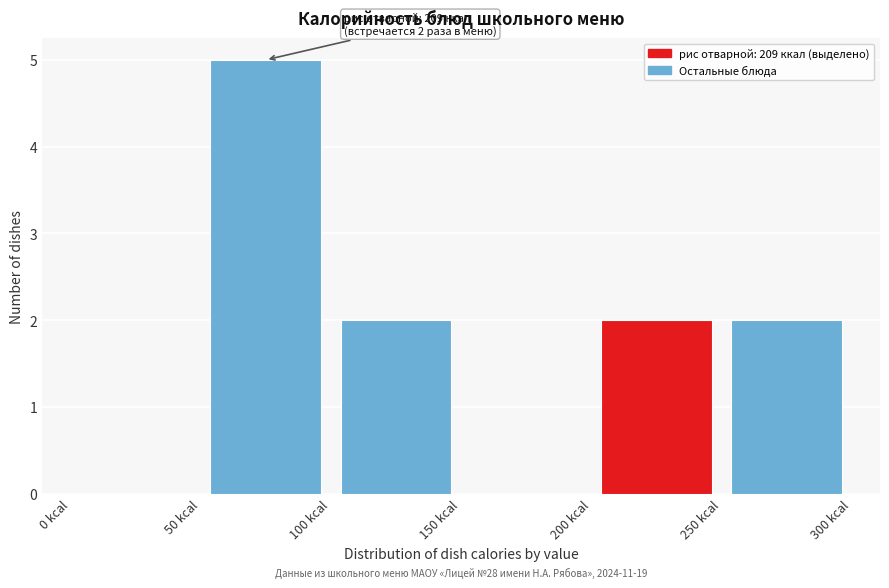

Over which range of the x-axis is the bar tallest?

50 to 100